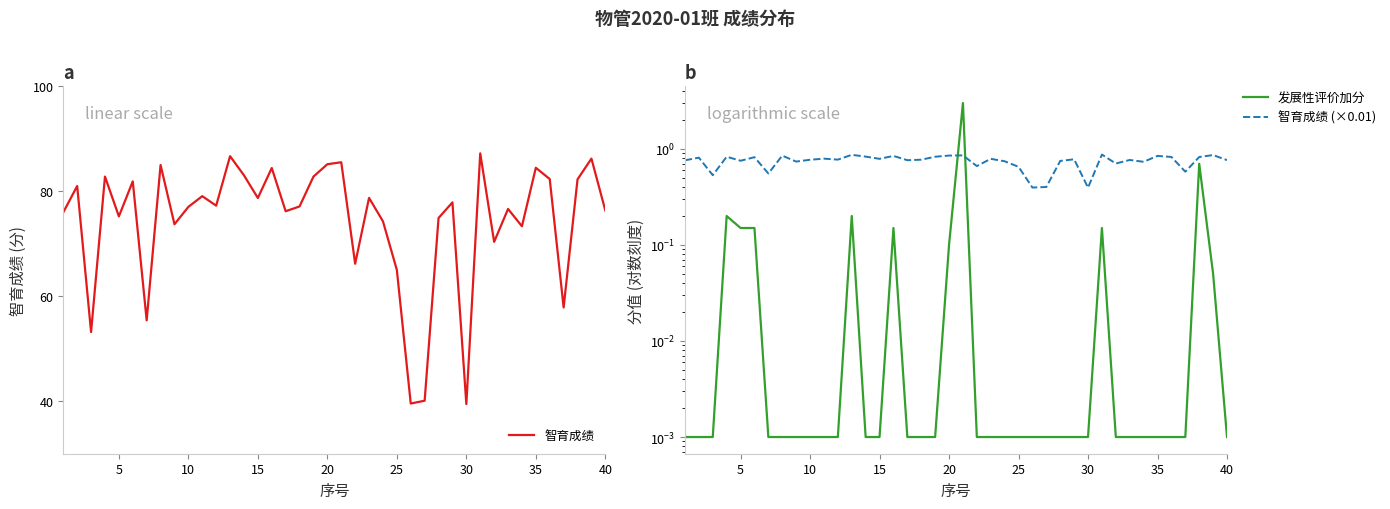

What is the lowest value of the 智育成绩 series?

39.5